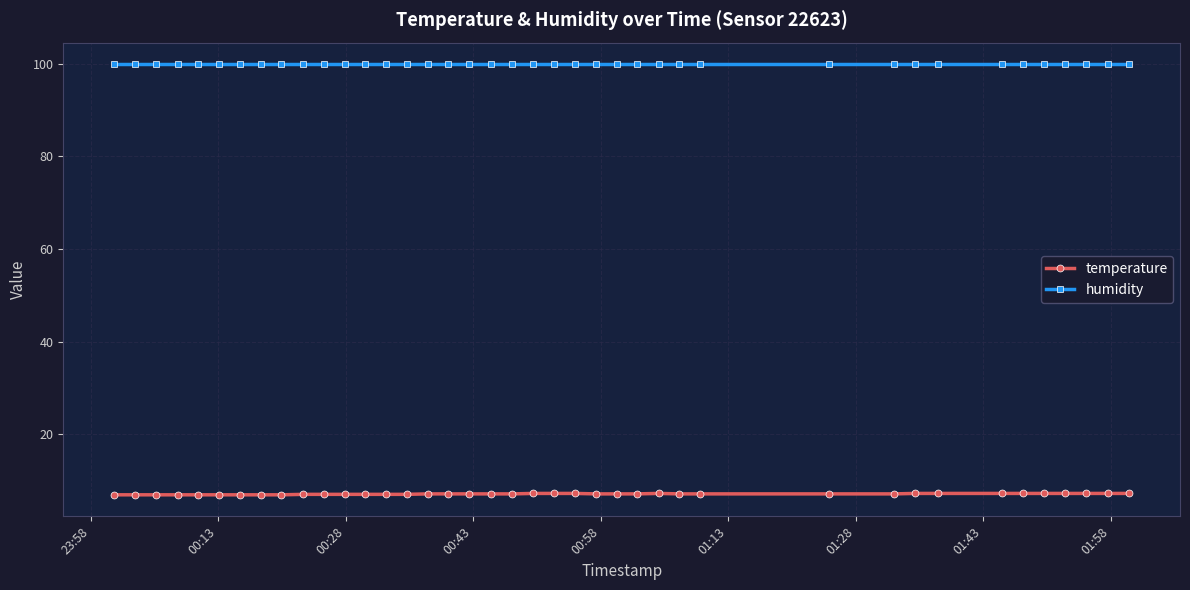

Which series has the largest total across all categories?

humidity